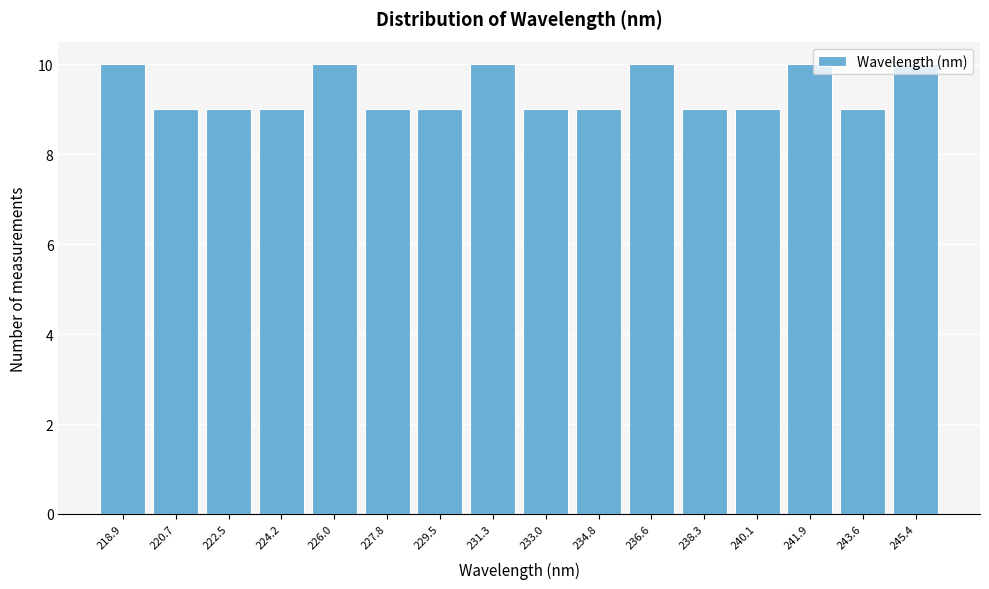

Reading left to right, transcribe this chart: for each bar, give the range it covers on the x-axis and its height. Neither the bar edges nor the heights are printed on the chart, so give them approximately, as read against the axes.

218.0 to 219.8: 10
219.8 to 221.6: 9
221.6 to 223.4: 9
223.4 to 225.2: 9
225.2 to 226.8: 10
226.8 to 228.6: 9
228.6 to 230.4: 9
230.4 to 232.2: 10
232.2 to 234.0: 9
234.0 to 235.6: 9
235.6 to 237.4: 10
237.4 to 239.2: 9
239.2 to 241.0: 9
241.0 to 242.8: 10
242.8 to 244.6: 9
244.6 to 246.2: 10